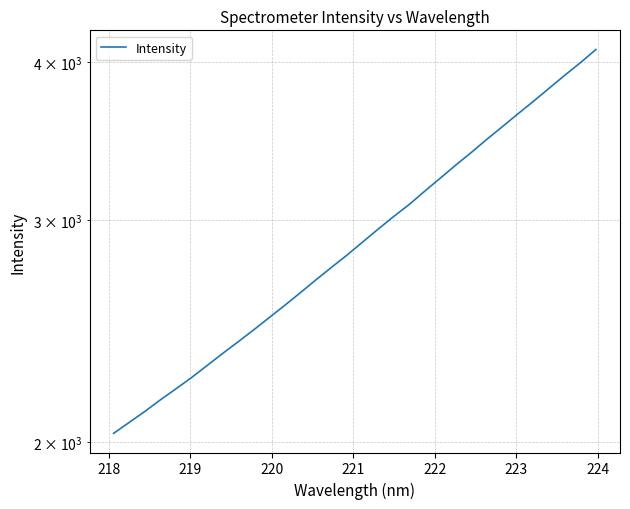

Reading left to right, list all the values displayed in this chart.

2031.9	2072.8	2114.5	2159.8	2203.8	2249.6	2299.5	2350.8	2401.8	2454.7	2510.4	2567.3	2627.1	2689.6	2751.5	2814.1	2881.7	2950.6	3019.4	3086.5	3162.6	3238.7	3317.3	3394.6	3477.0	3558.5	3642.7	3727.2	3816.3	3907.2	3997.3	4095.0